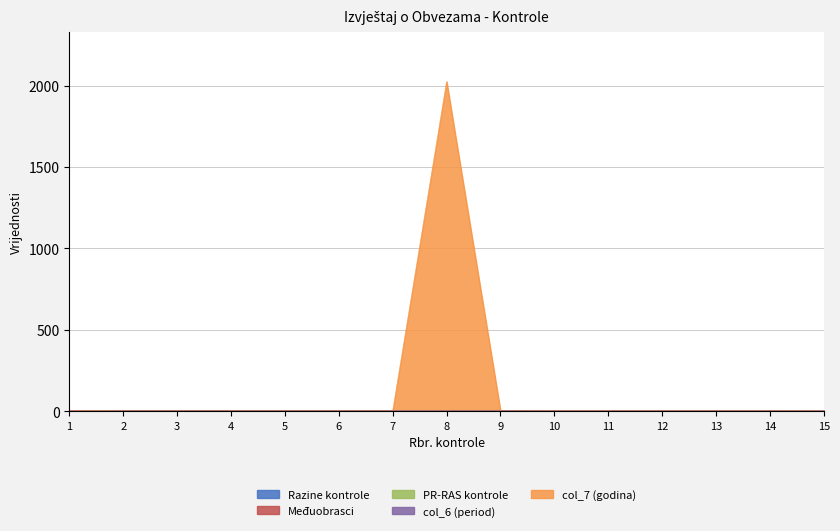

At which category is the sum across all series the highest?

8